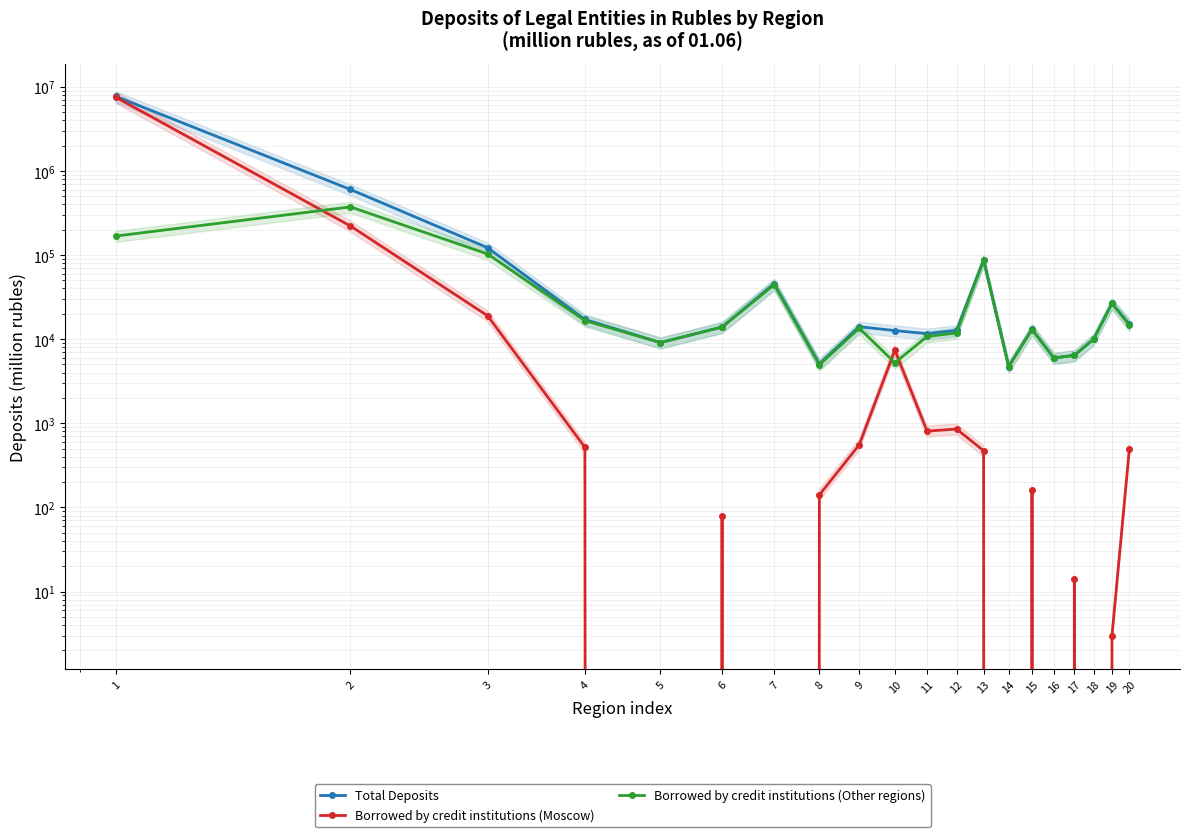

The value of Borrowed by credit institutions (Other regions) at 20 is 26051. True or false?

False